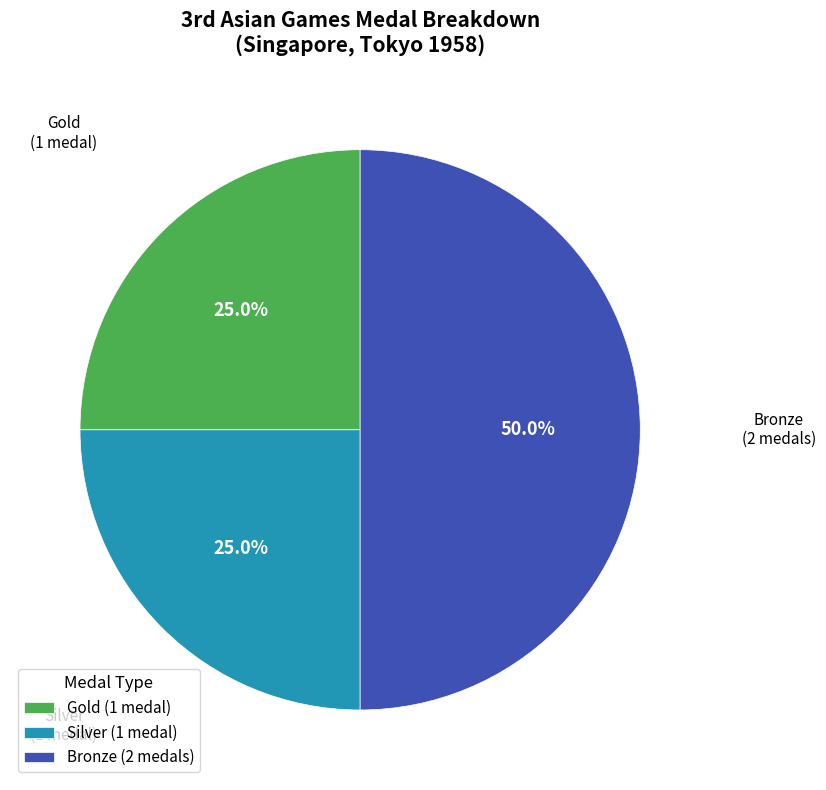

Combined, do Silver (1 medal) and Bronze (2 medals) account for over 50%?

Yes